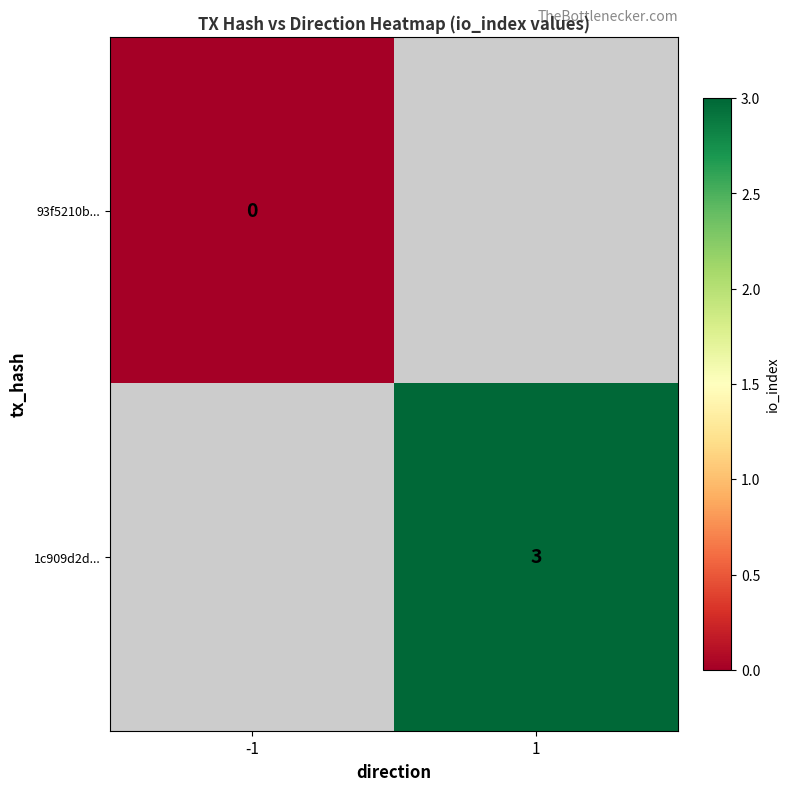

At how many categories does at least one series exceed 0?

1